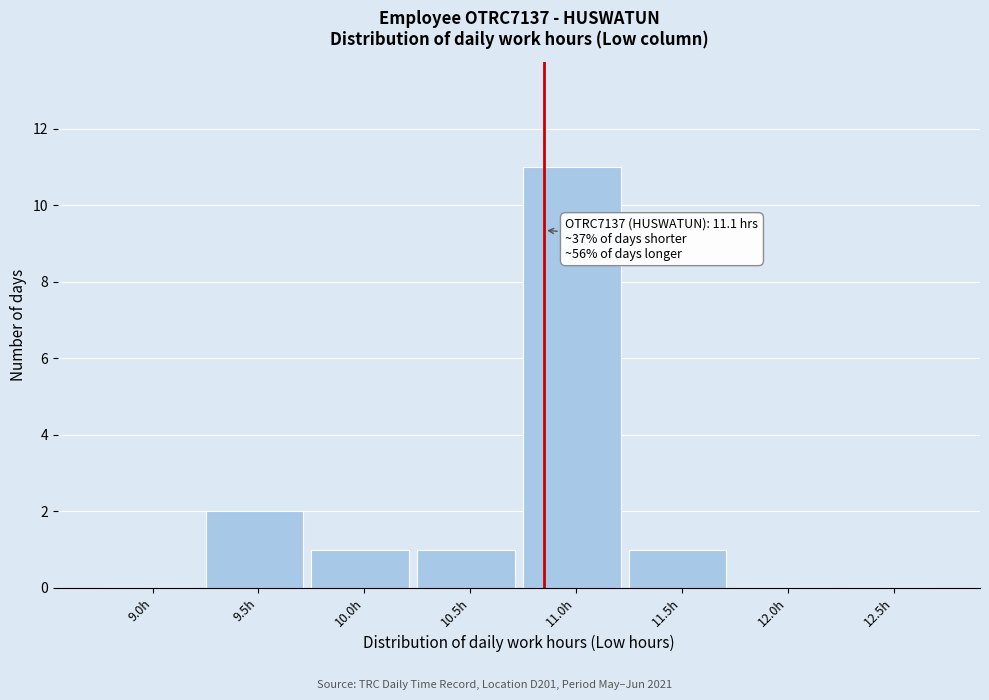

Reading left to right, list all the values displayed in this chart.

9.0h=0	9.5h=2	10.0h=1	10.5h=1	11.0h=11	11.5h=1	12.0h=0	12.5h=0